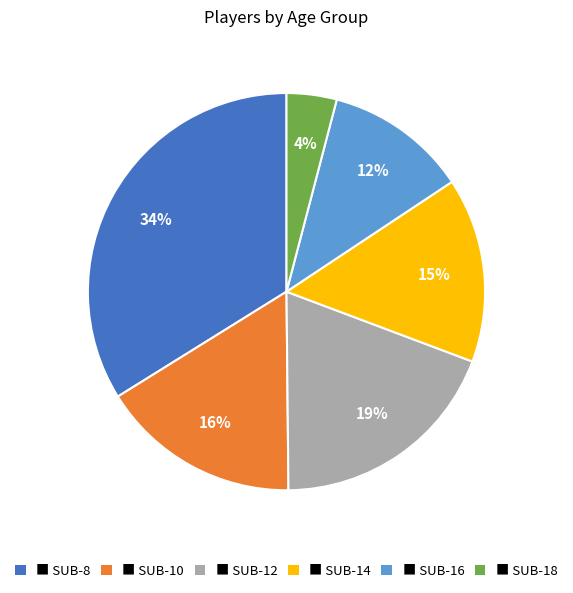

Is there any slice that represents more than half of the pie?

No